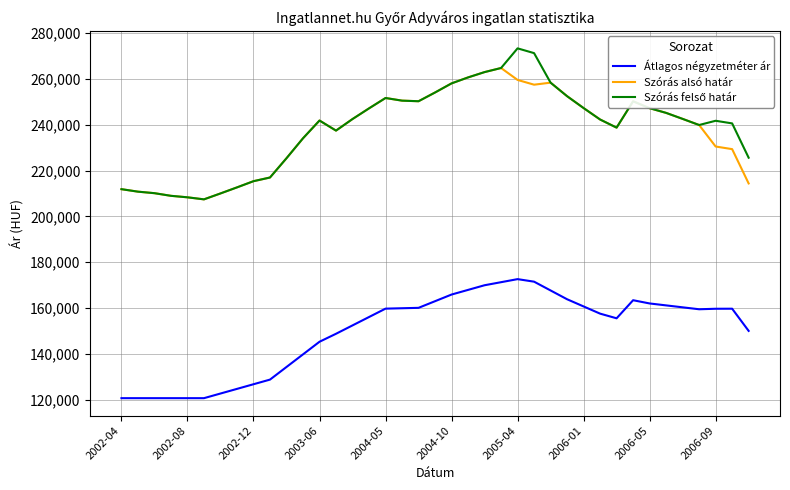

How many lines are shown in the chart?

3